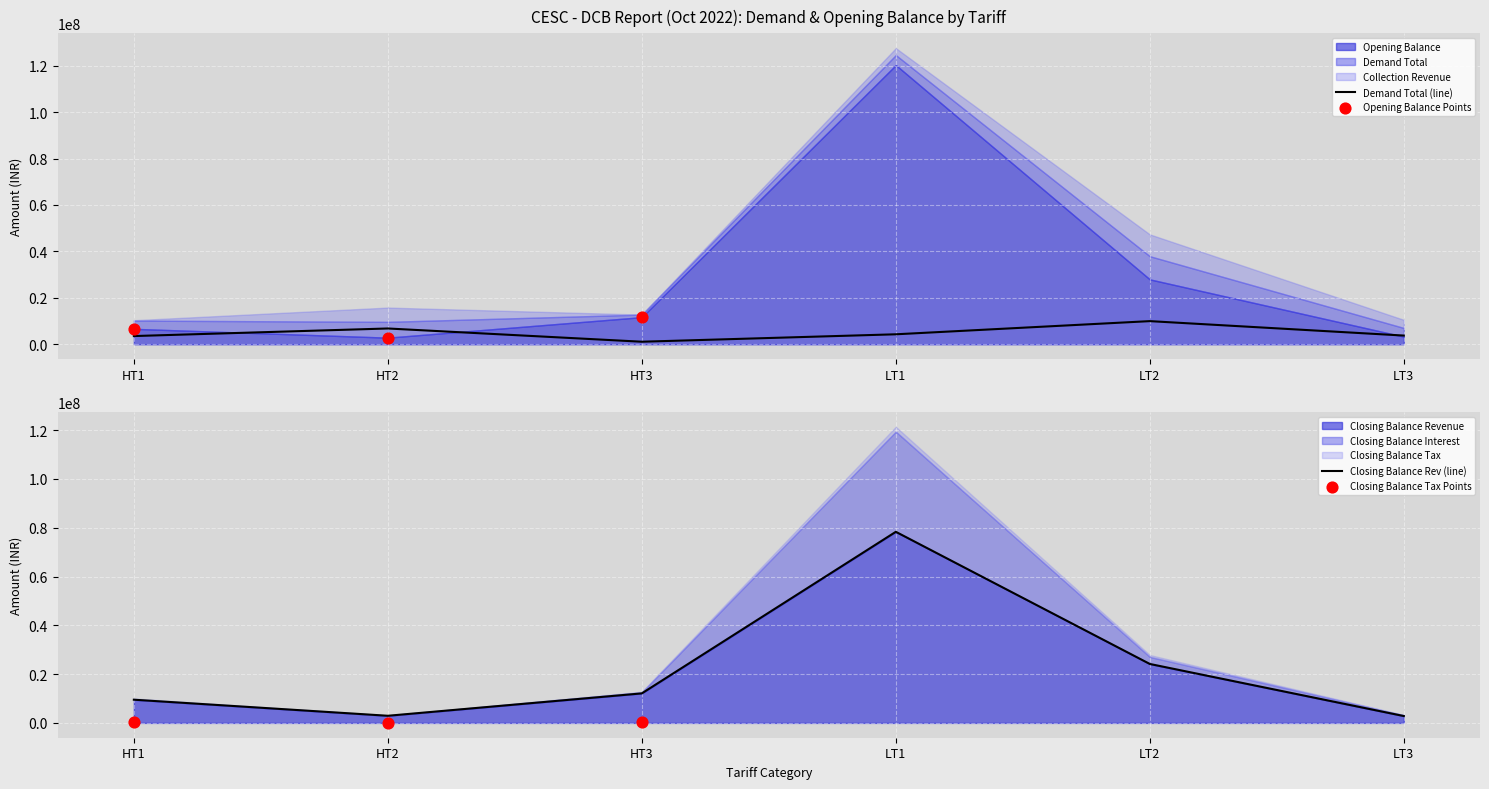

What is the highest value of the Demand Total (line) series?

9967771.4